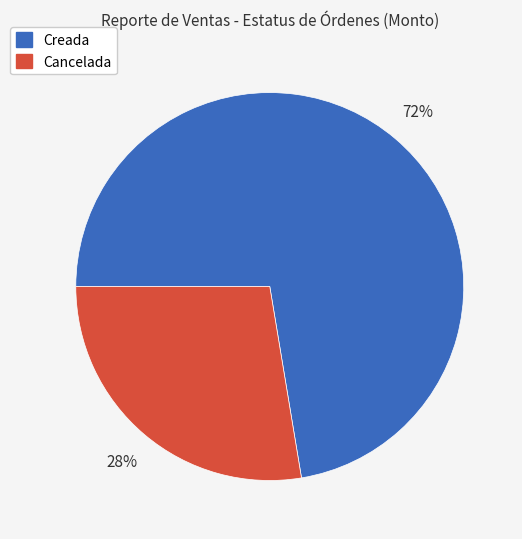

Count the number of slices in the pie.

2